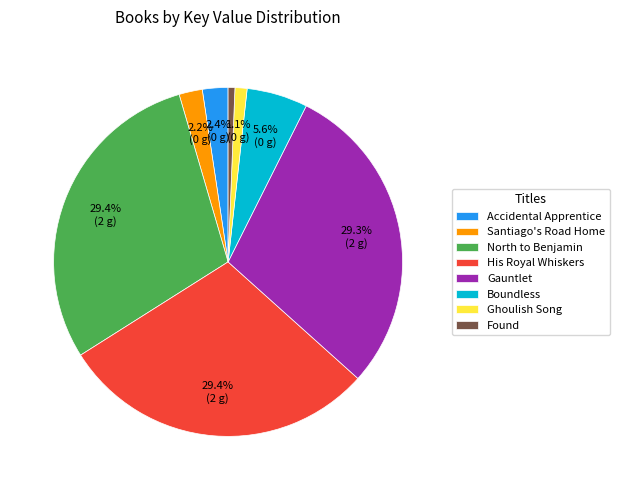

Which has a higher value, Found or Santiago's Road Home?

Santiago's Road Home